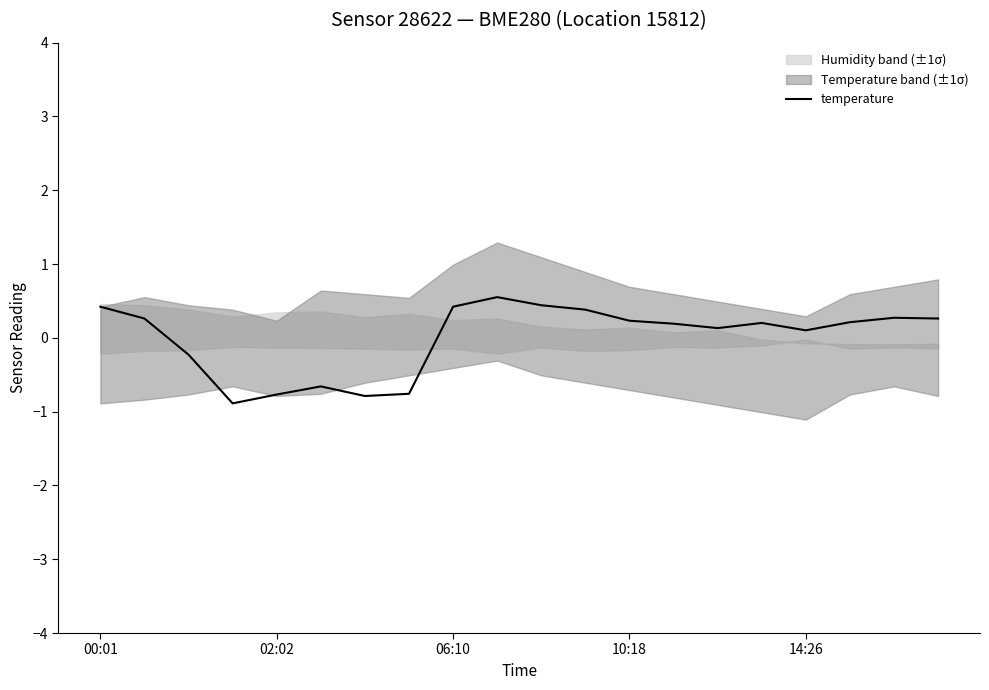

The value at 11 is 0.4. True or false?

True